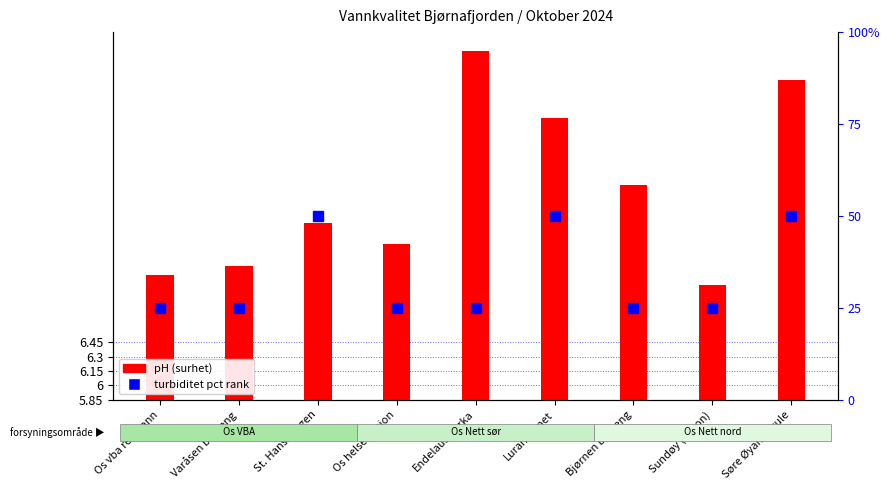

What is the spread (max minus min) of values at Os vba rentvann?

23.7